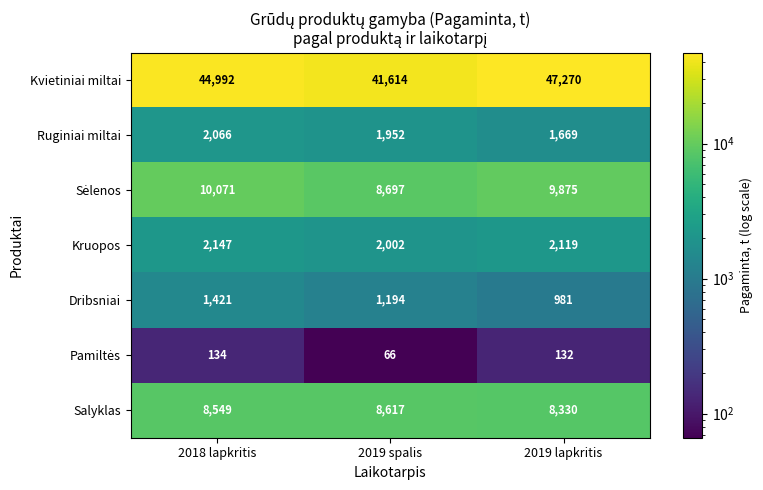

What value does the Ruginiai miltai series have at 2018 lapkritis?

2066